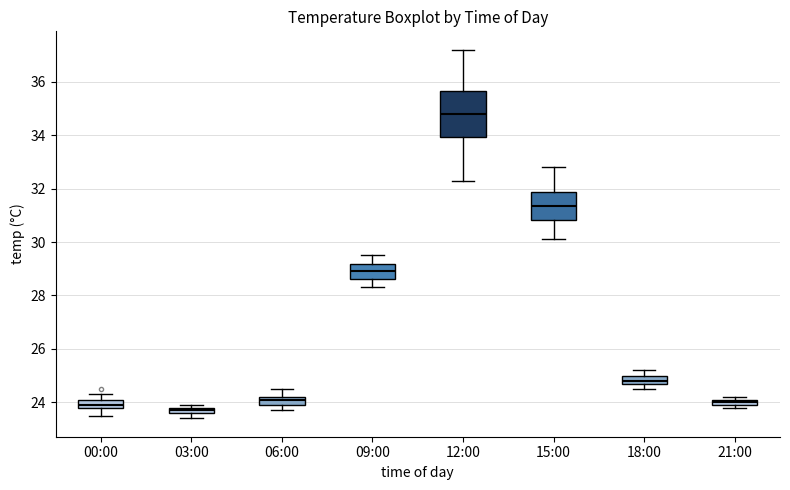

Where is the lower edge of the box for 15:00 on the y-axis? The values are not printed on the chart, so give them approximately, as read against the axis.

30.8